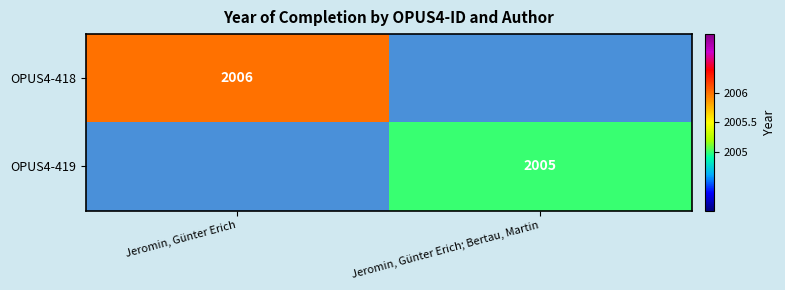

Is it true that OPUS4-418 equals 1308 at Jeromin, Günter Erich?

False